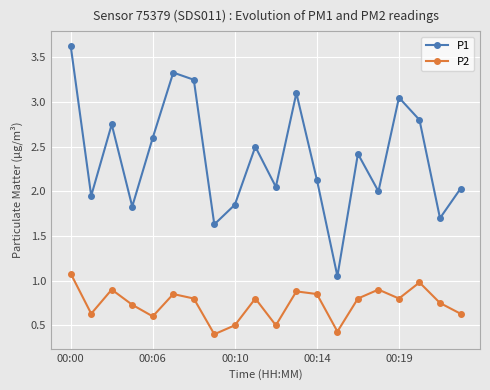

What is the value of the P1 point at the 8th from the left?

1.6